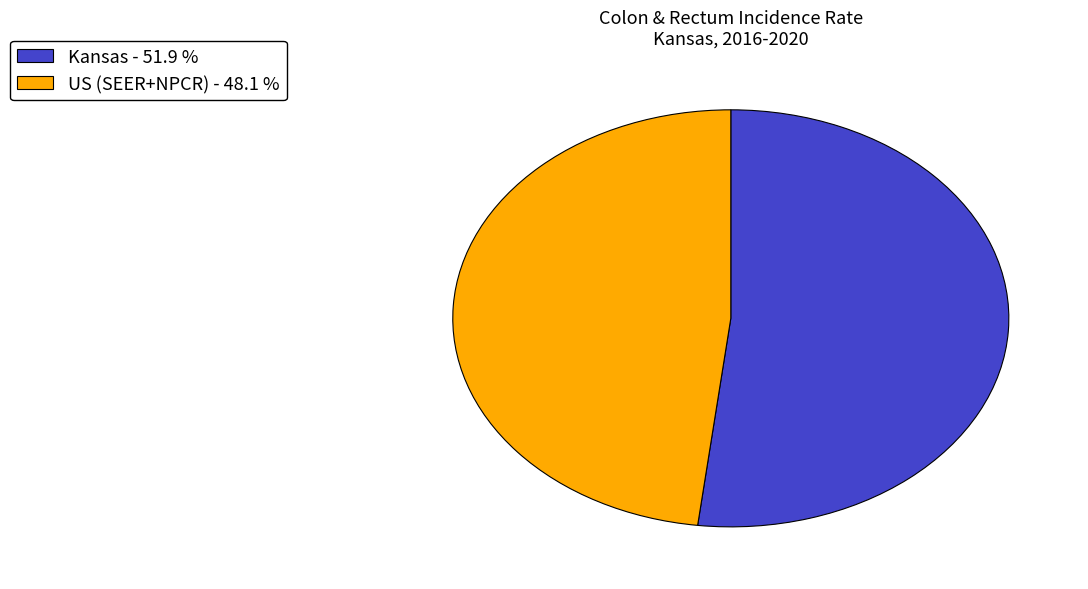

How many segments does this pie chart have?

2